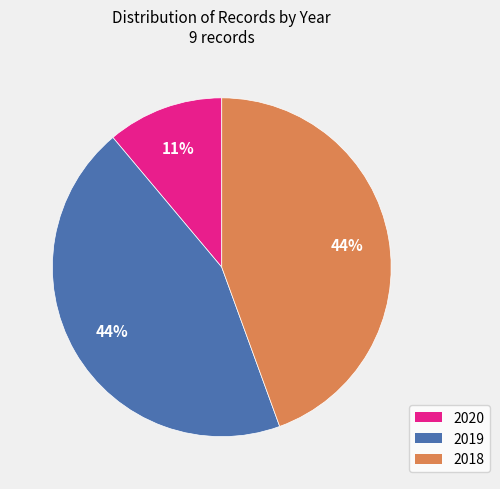

How many segments does this pie chart have?

3